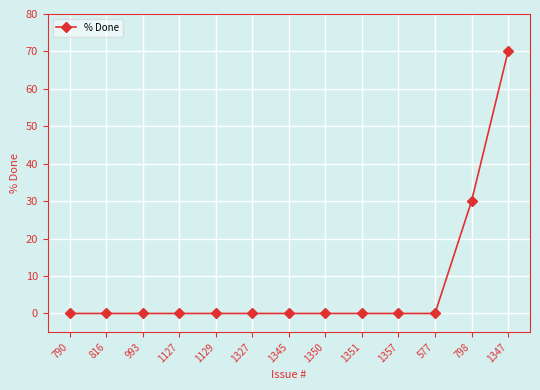

Which category has the highest value across all series?

1347